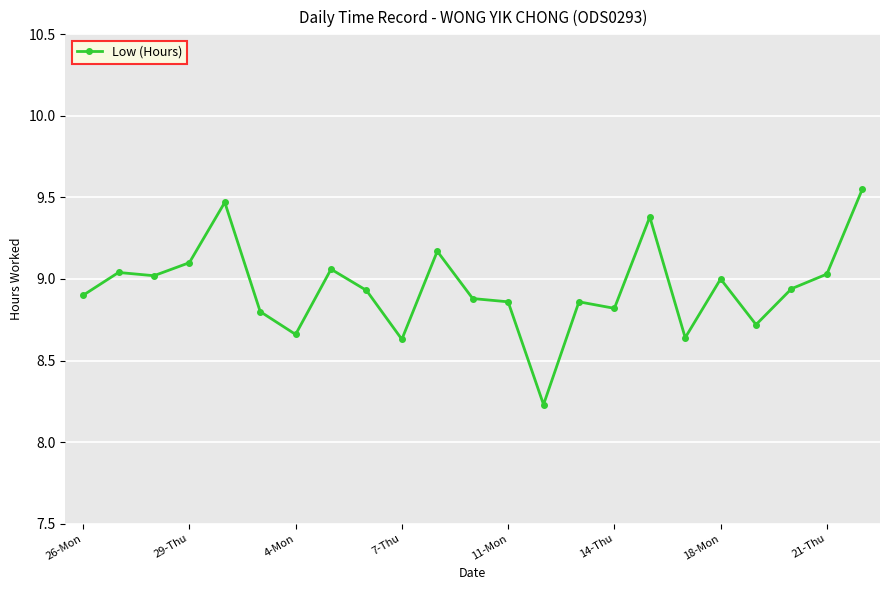

True or false: there are more than 1 points higher than both neighbors.

True